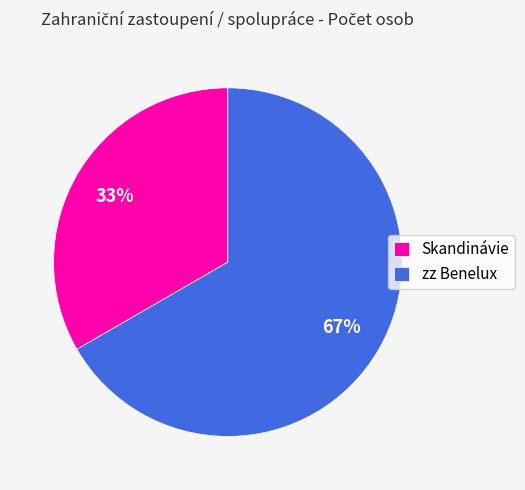

Do zz Benelux and Skandinávie together represent more than half of the pie?

Yes